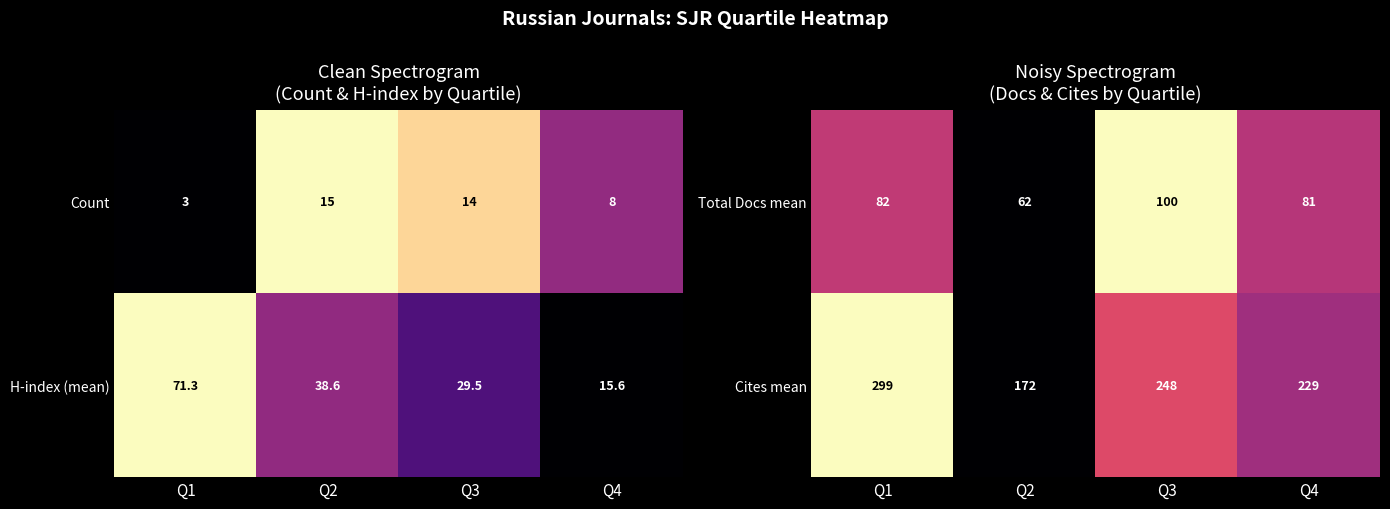

True or false: Total Docs mean has a value of 46 at Q3.

False